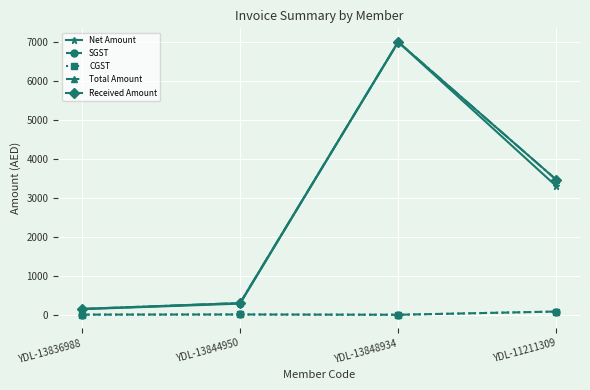

True or false: CGST has more than 1 points higher than both neighbors.

False